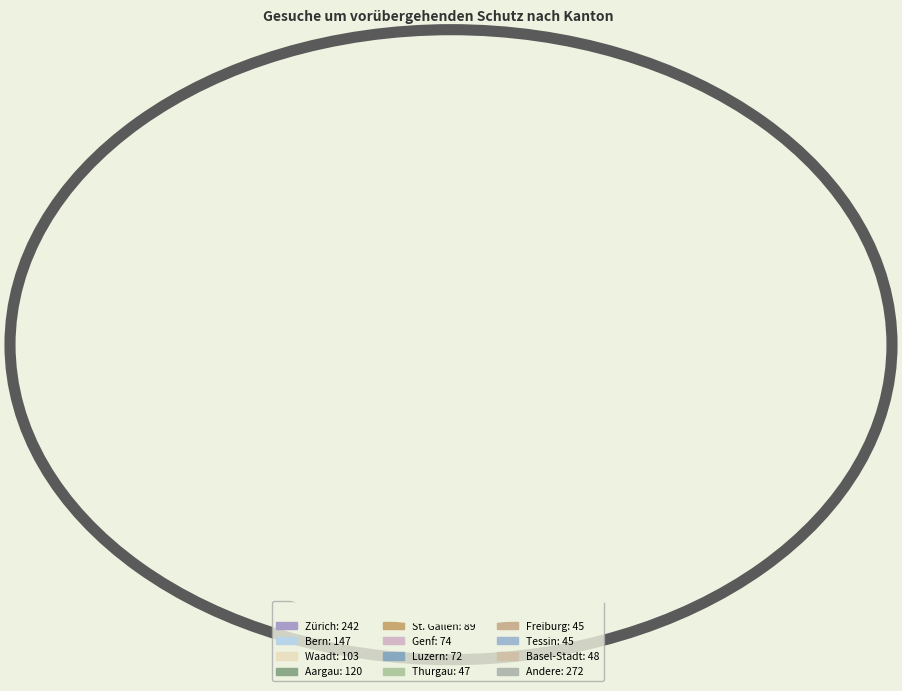

How many segments does this pie chart have?

12